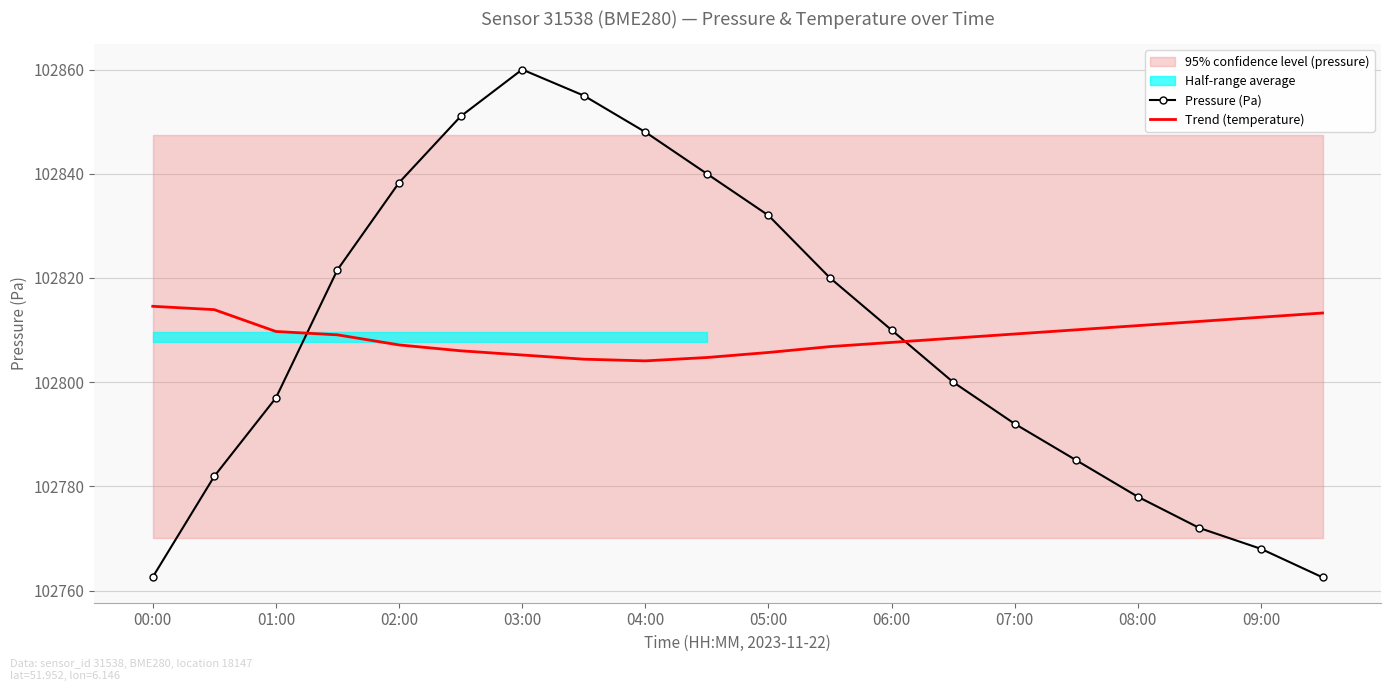

What is the minimum value for Trend (temperature)?

102804.1